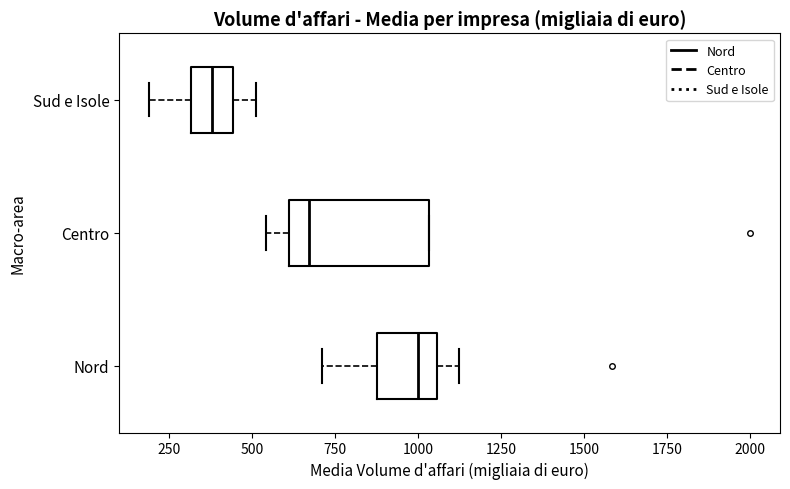

Reading bottom to top, read every box against the x-axis: the position of its median line, the range the box covers, and the ends of its whiskers. The values are not printed on the chart, so give them approximately, as read against the axis.

Nord: median 1000, box 900 to 1050, whiskers 700 to 1100
Centro: median 650, box 600 to 1050, whiskers 550 to 1050
Sud e Isole: median 400, box 300 to 450, whiskers 200 to 500